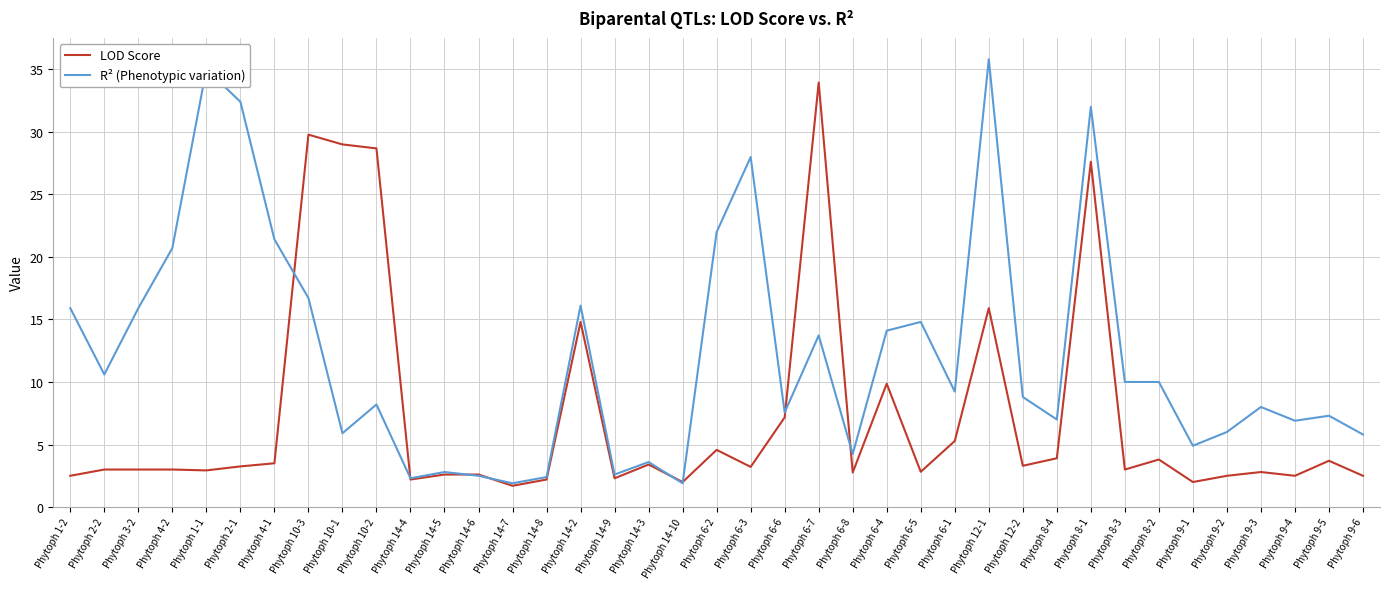

In LOD Score, how many points are lower than both neighbors (excluding endpoints)?

12